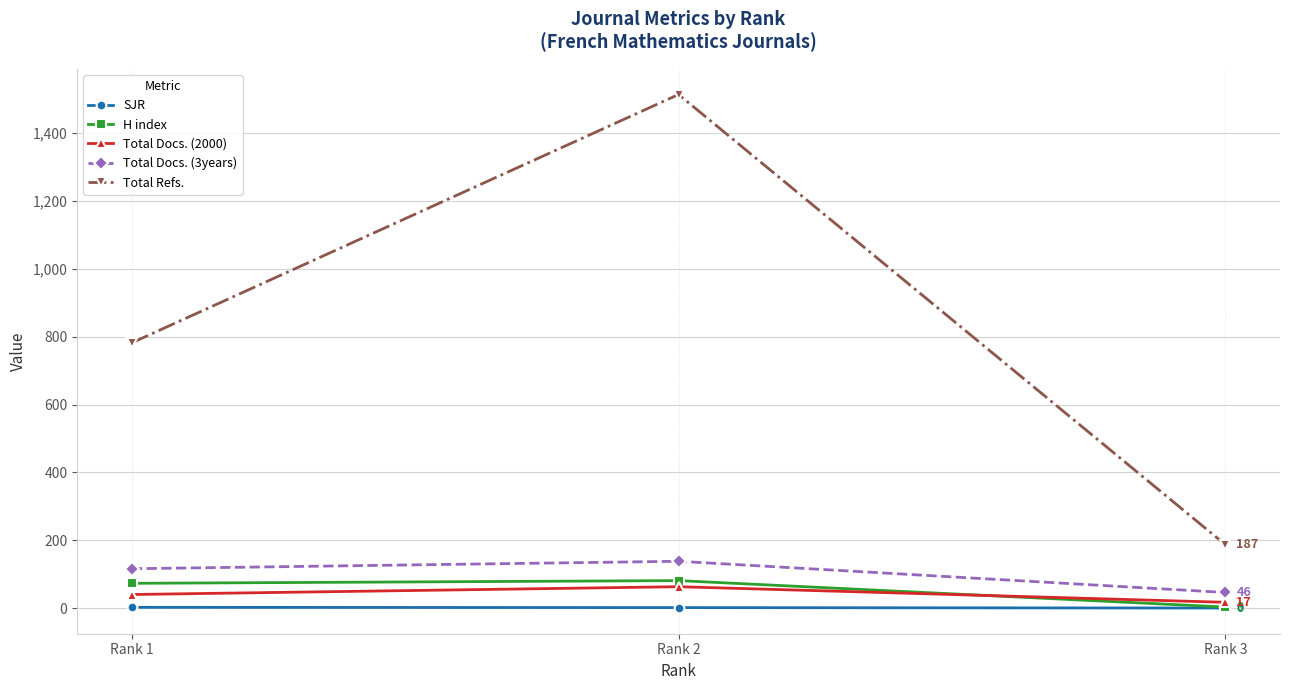

What is the approximate value of Total Docs. (3years) at Rank 3?

46.0